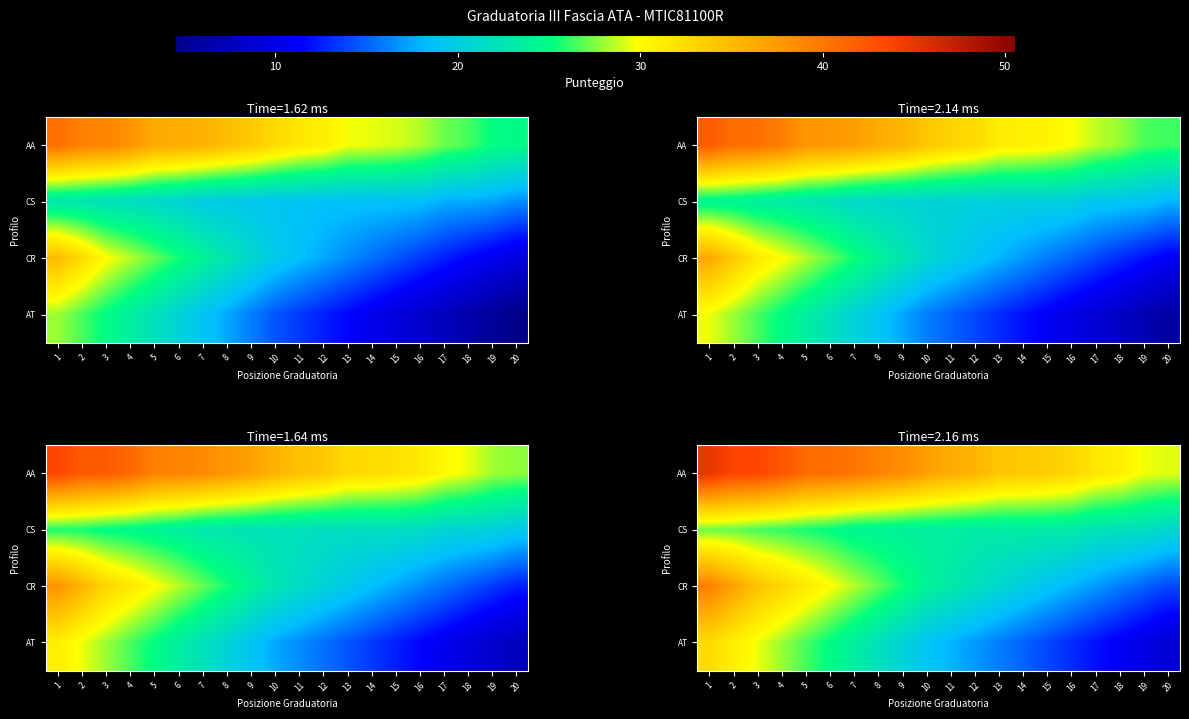

Is the value of AA at 1 greater than the value of CS at 3?

Yes